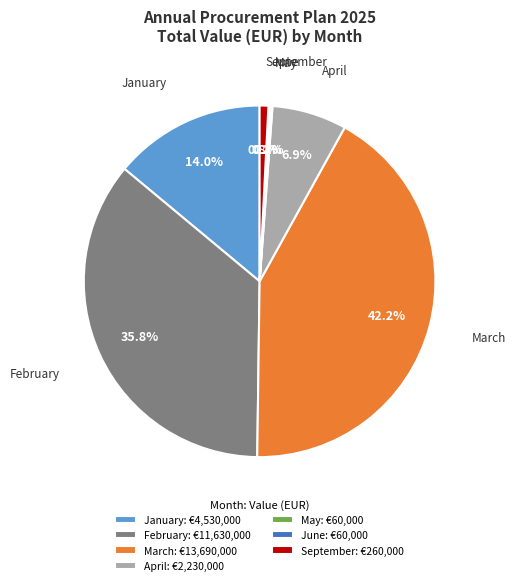

Does January account for over 50% of the chart?

No